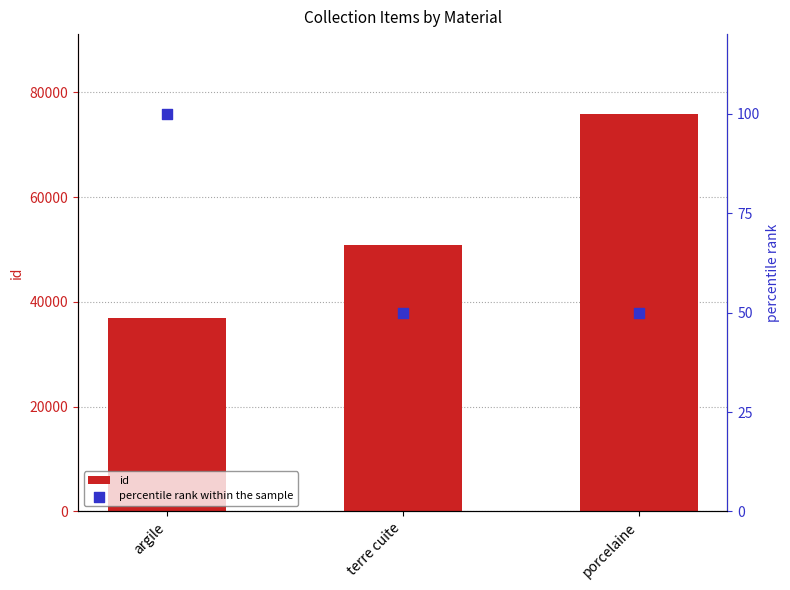

Is the value of id at argile greater than the value of percentile rank within the sample at porcelaine?

Yes